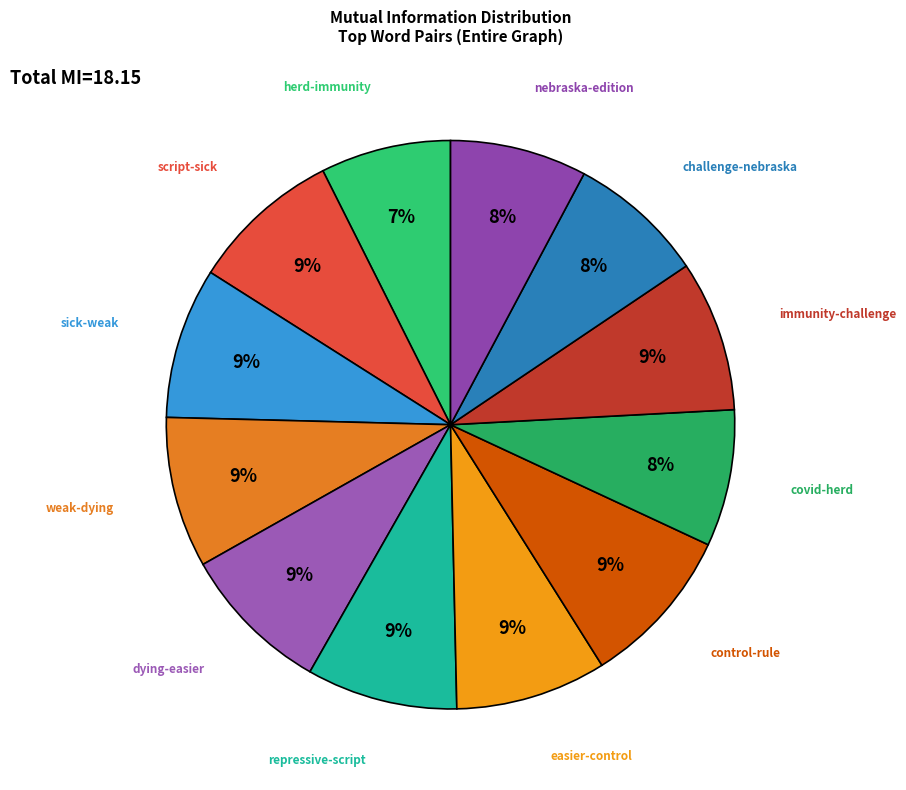

To the nearest percent, what percentage of the pie is dying-easier?

9%